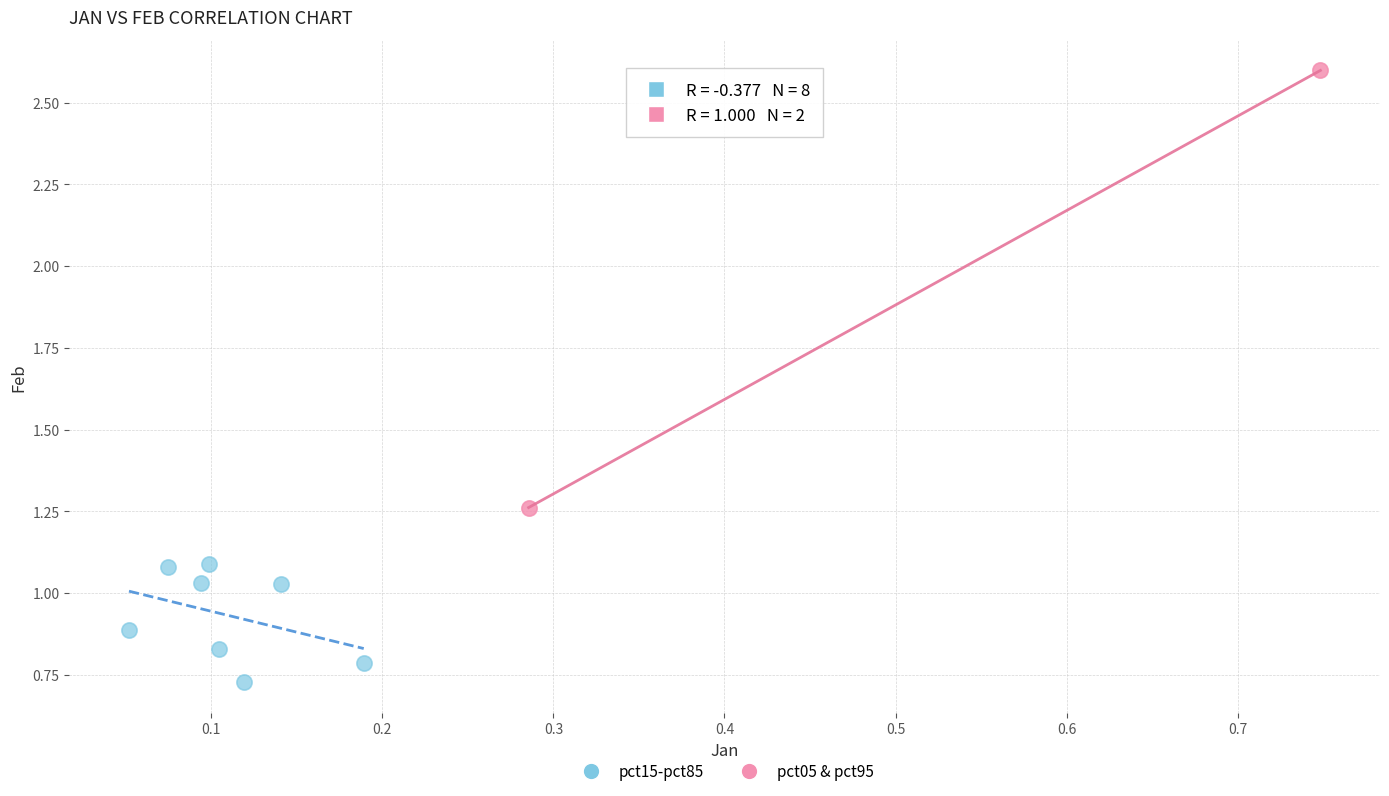

What are all the series names shown in the legend?

pct15-pct85, pct05 & pct95